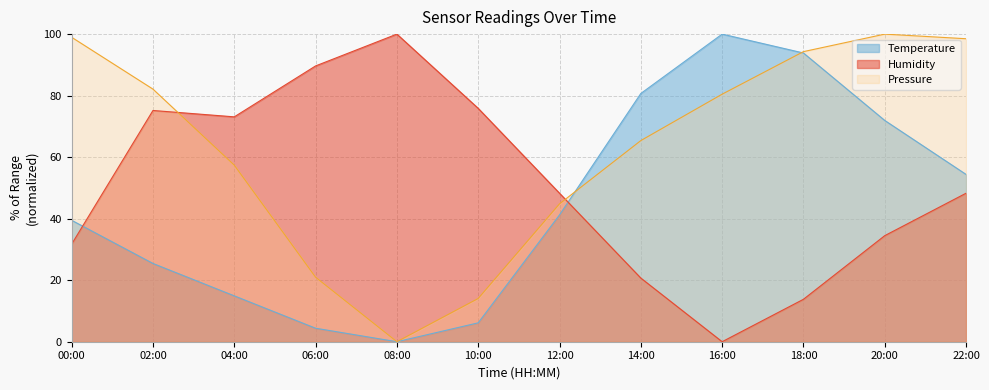

Where is the first local minimum for Pressure_norm?

08:00